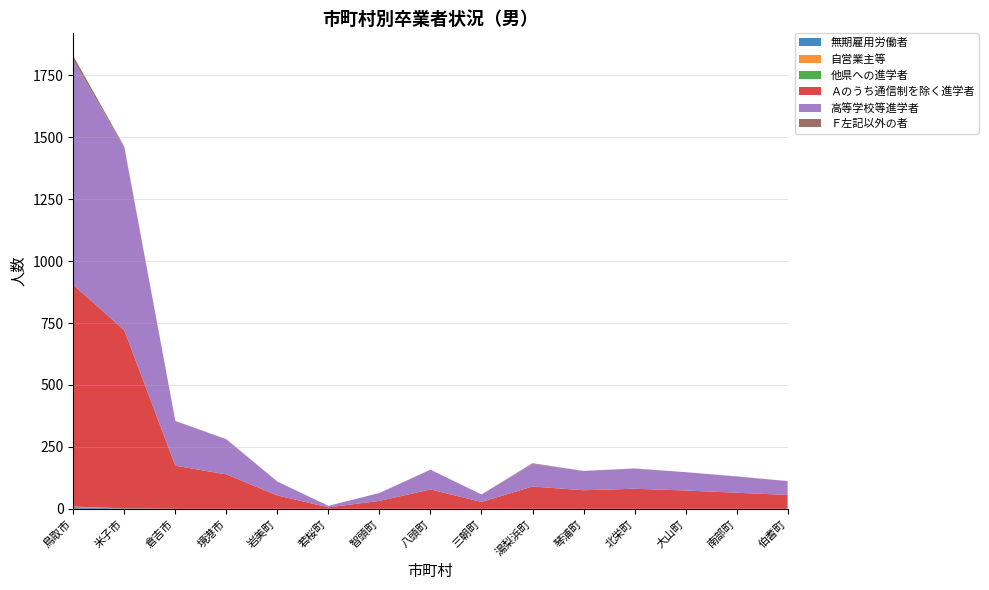

Reading left to right, list all the values displayed in this chart.

無期雇用労働者: 鳥取市=7	米子市=1	倉吉市=0	境港市=0	岩美町=0	若桜町=0	智頭町=0	八頭町=0	三朝町=0	湯梨浜町=0	琴浦町=0	北栄町=0	大山町=0	南部町=0	伯耆町=0
自営業主等: 鳥取市=2	米子市=0	倉吉市=0	境港市=0	岩美町=0	若桜町=0	智頭町=0	八頭町=0	三朝町=0	湯梨浜町=0	琴浦町=0	北栄町=0	大山町=0	南部町=0	伯耆町=0
他県への進学者: 鳥取市=0	米子市=1	倉吉市=0	境港市=0	岩美町=0	若桜町=0	智頭町=0	八頭町=0	三朝町=0	湯梨浜町=0	琴浦町=0	北栄町=0	大山町=0	南部町=0	伯耆町=0
Ａのうち通信制を除く進学者: 鳥取市=895	米子市=719	倉吉市=174	境港市=139	岩美町=54	若桜町=6	智頭町=32	八頭町=78	三朝町=28	湯梨浜町=90	琴浦町=75	北栄町=81	大山町=74	南部町=65	伯耆町=56
高等学校等進学者: 鳥取市=906	米子市=737	倉吉市=180	境港市=141	岩美町=56	若桜町=6	智頭町=32	八頭町=80	三朝町=30	湯梨浜町=91	琴浦町=78	北栄町=81	大山町=74	南部町=65	伯耆町=56
Ｆ左記以外の者: 鳥取市=18	米子市=4	倉吉市=1	境港市=1	岩美町=0	若桜町=0	智頭町=0	八頭町=0	三朝町=0	湯梨浜町=3	琴浦町=0	北栄町=1	大山町=0	南部町=1	伯耆町=0